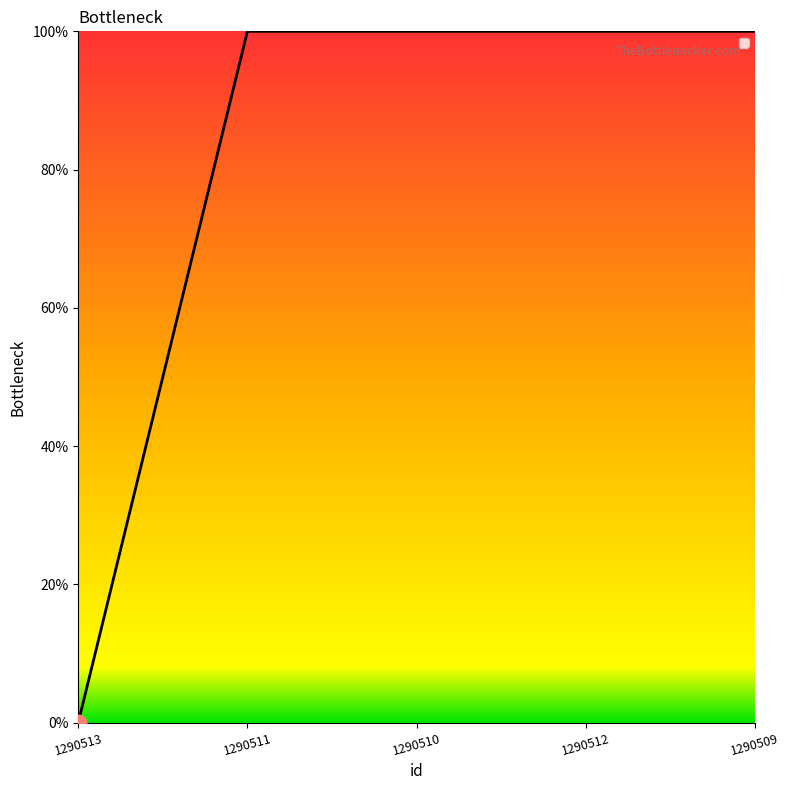

Does the chart display data point markers on the line(s)?

No